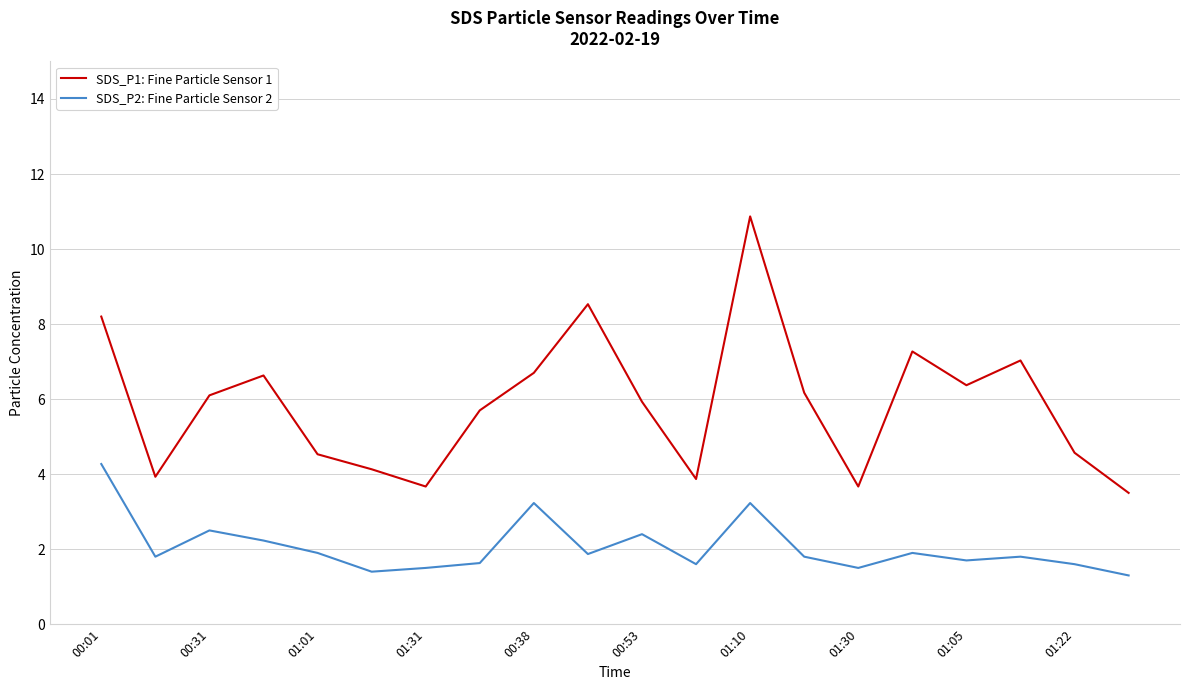

Which series has the largest total across all categories?

SDS_P1: Fine Particle Sensor 1